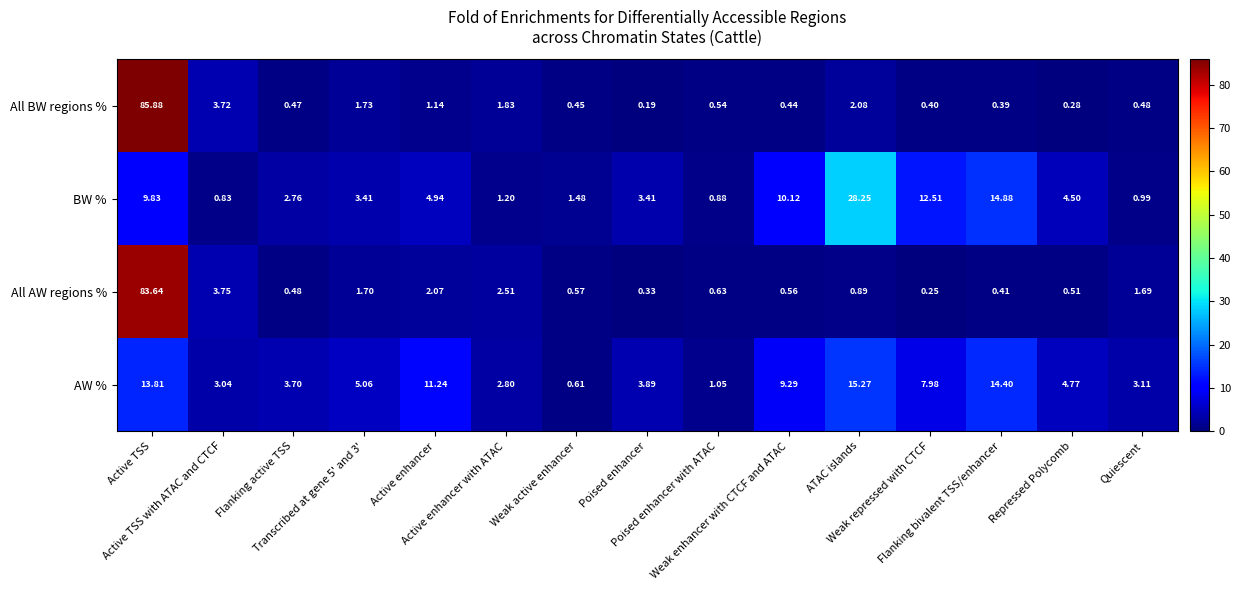

What is the total value across all series at Active enhancer?

19.4